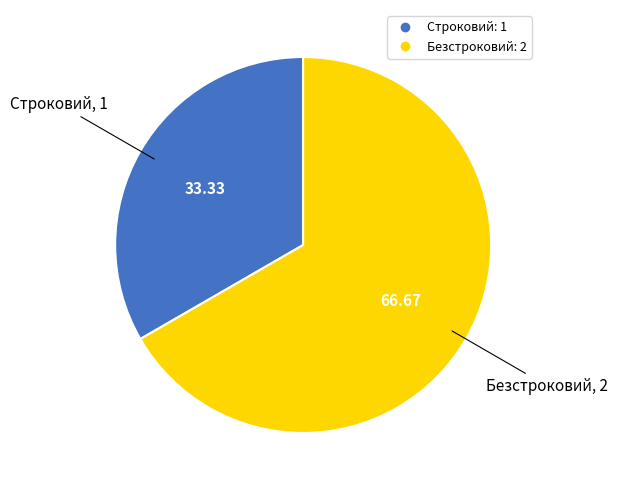

Approximately how many times larger is the value at Строковий compared to Безстроковий?

0.5